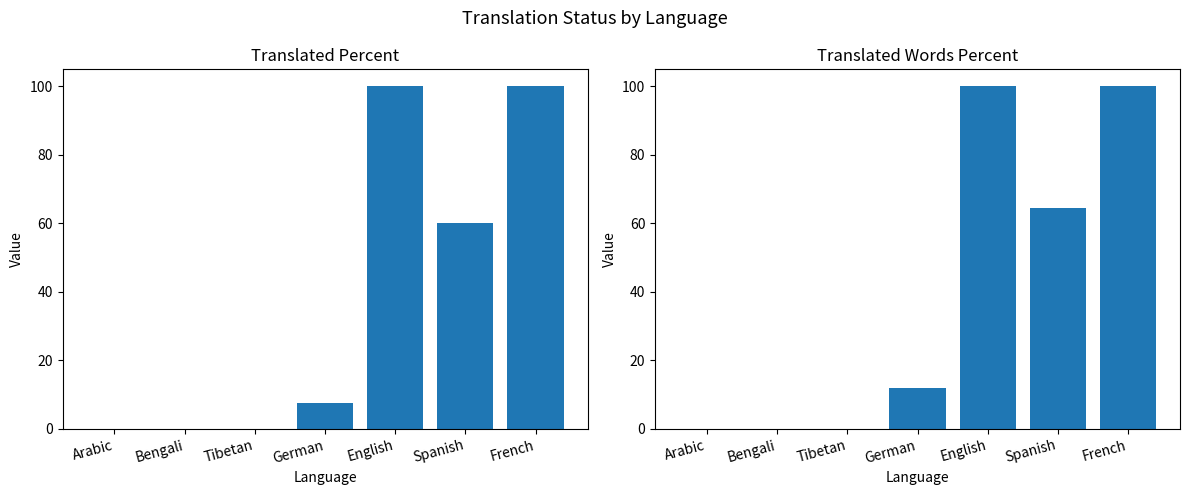

The translated_percent series shows 7.5 at German. True or false?

True